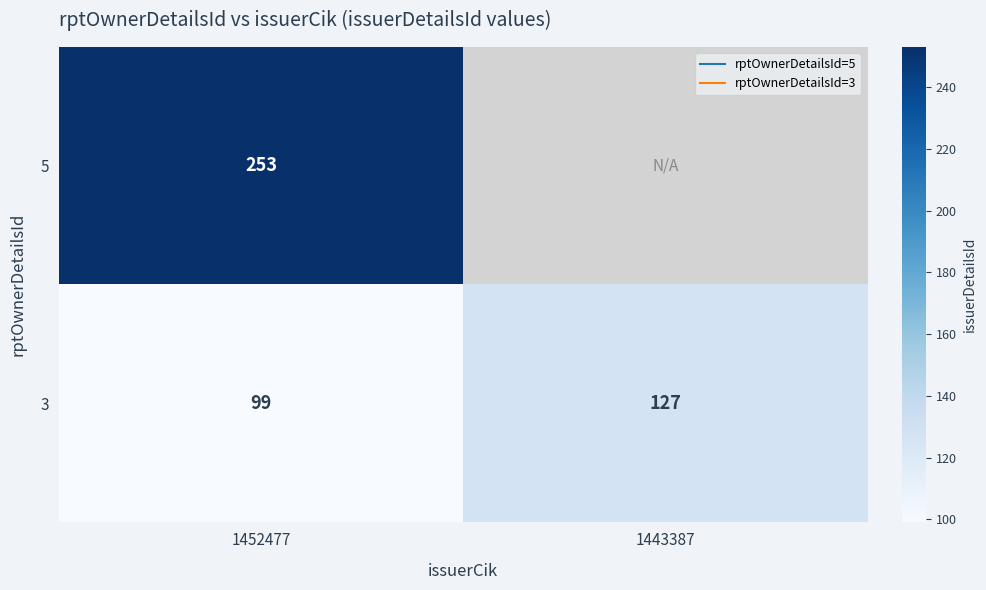

How many data points in 3 are less than 127?

1